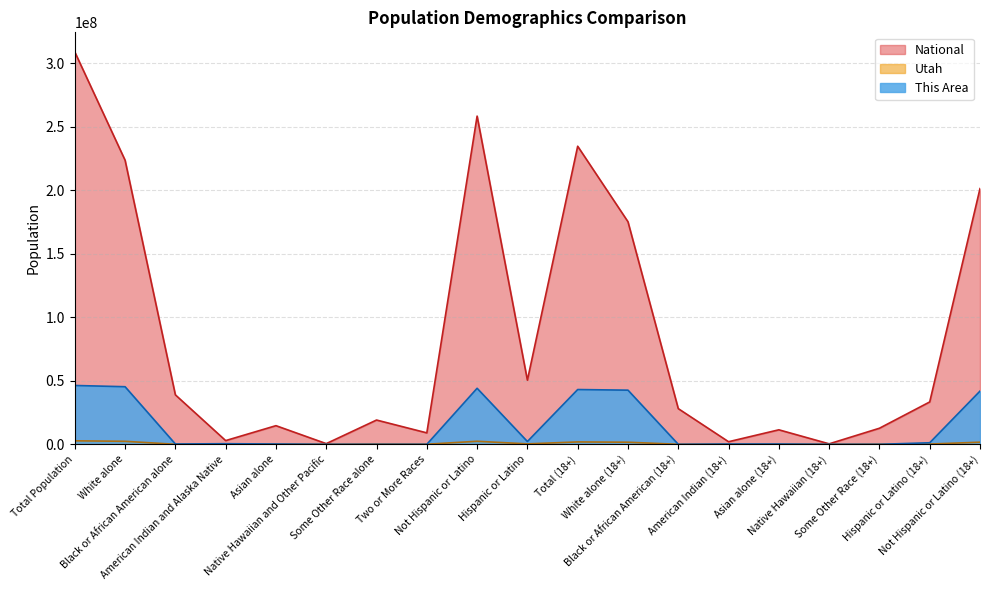

Between Native Hawaiian (18+) and White alone, which is larger?

White alone